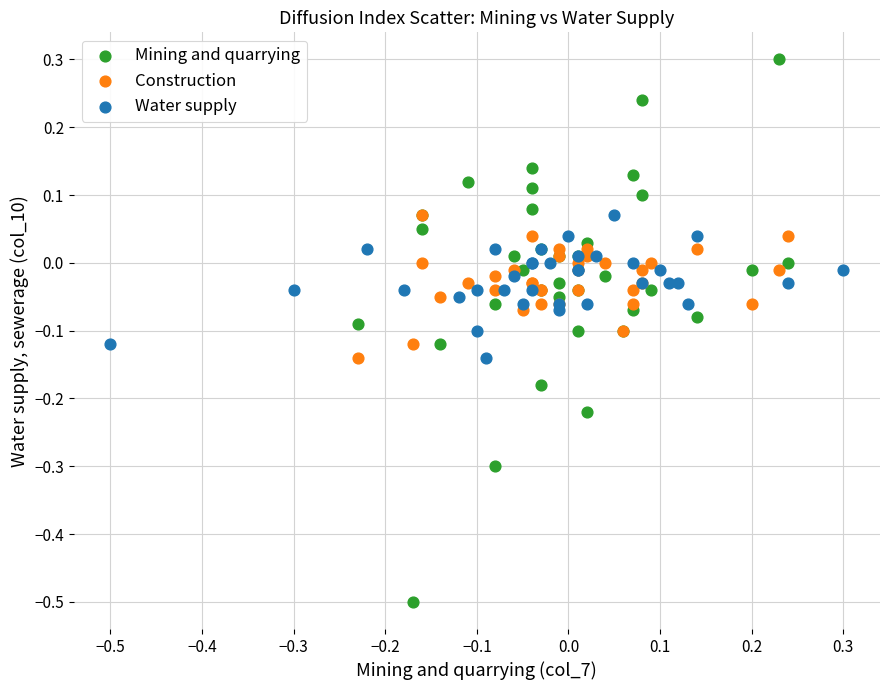

Which series contains the highest Y value?

Mining and quarrying